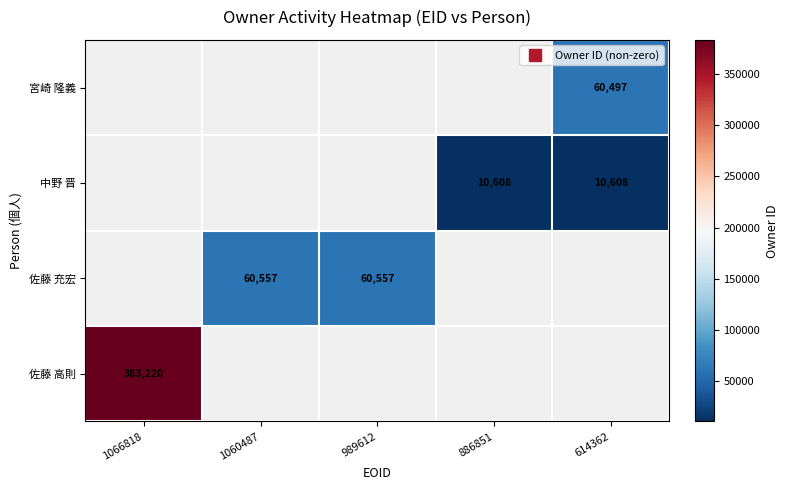

Is the value of 中野 晋 at 886851 greater than the value of 宮崎 隆義 at 1060487?

No